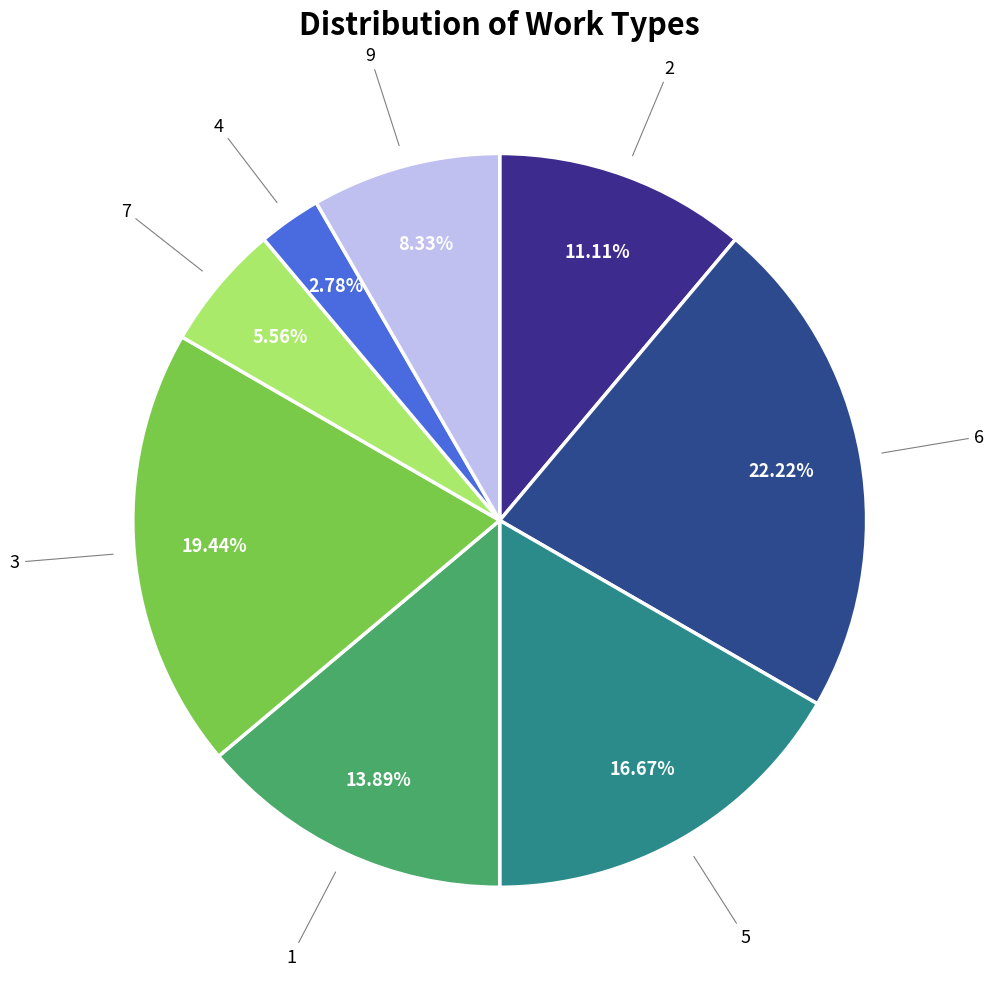

Which category has the biggest portion of the pie?

6